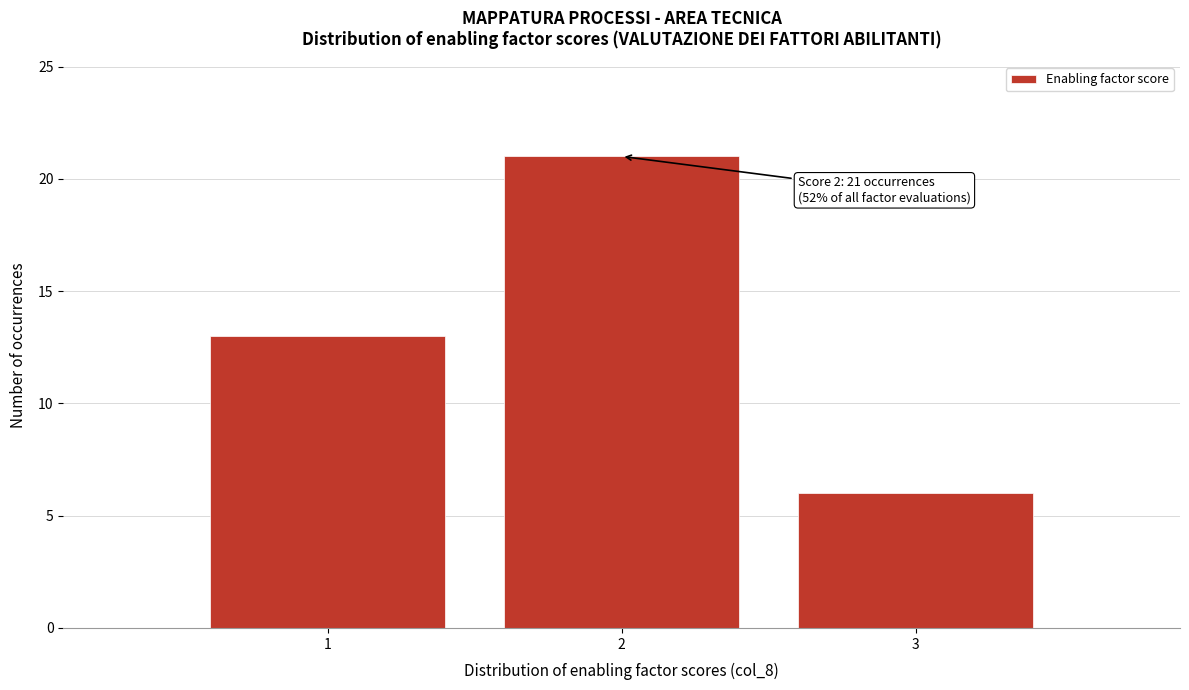

Over which range of the x-axis is the bar tallest?

1.5 to 2.5